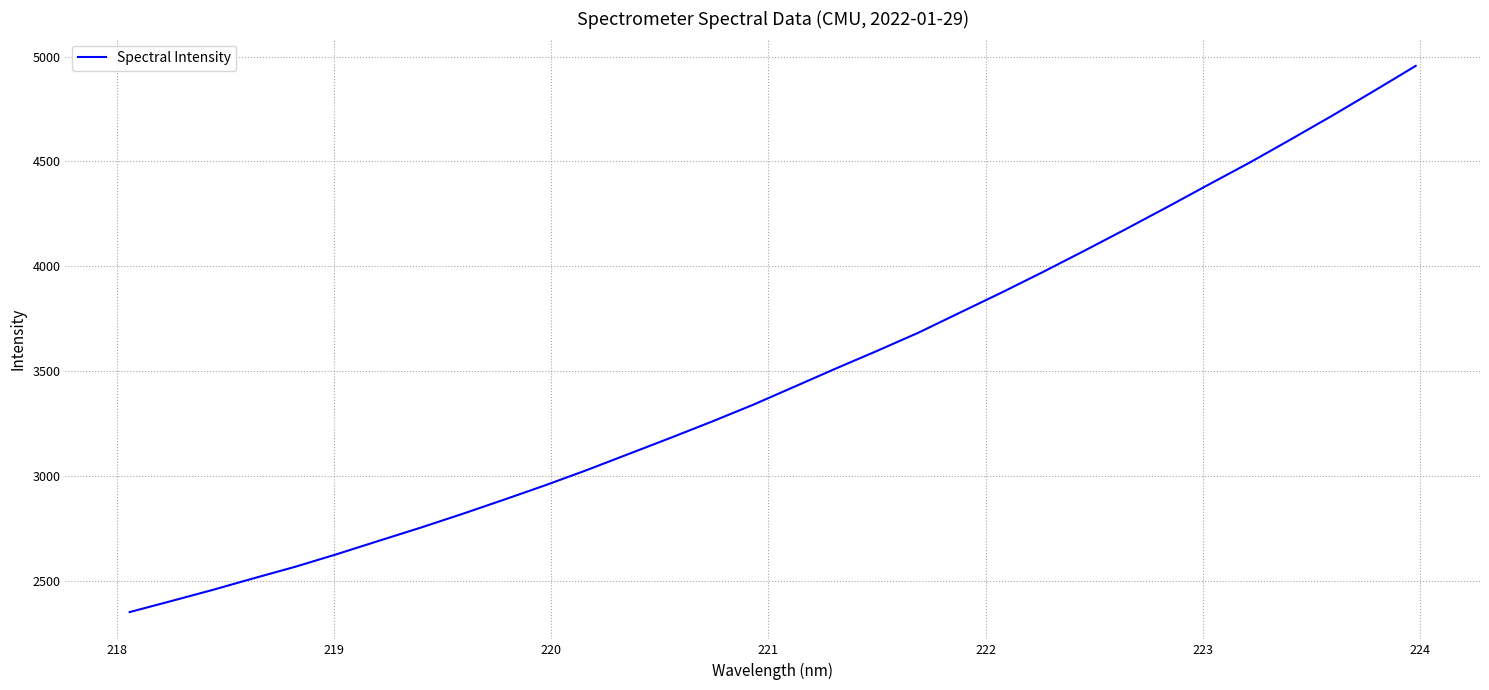

What is the smallest value displayed?

2351.9